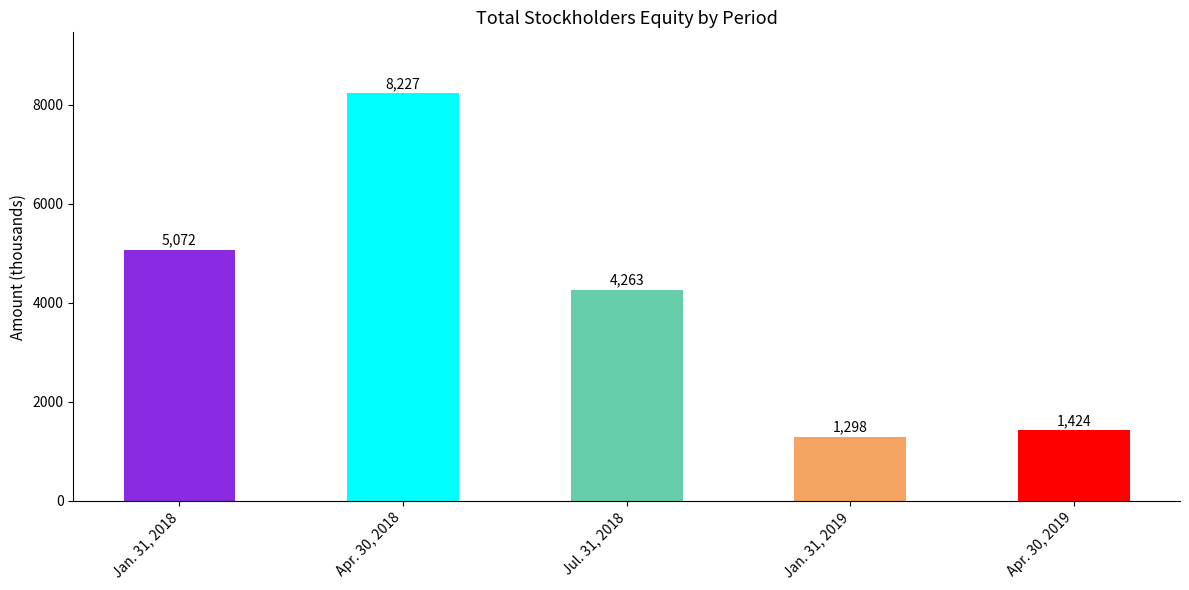

What is the maximum value shown in the chart?

8227